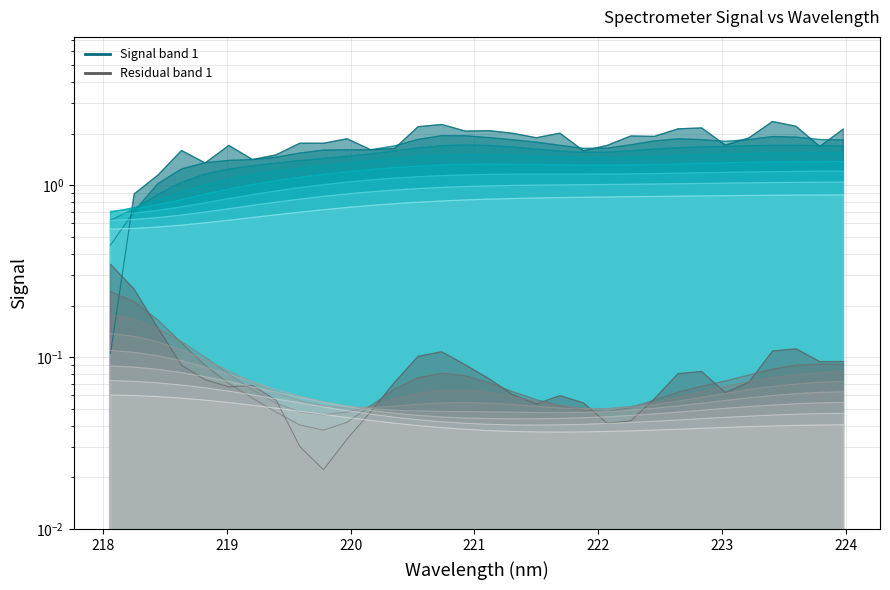

Approximately how many times larger is the value at 220.1623 compared to 218.442?

1.4